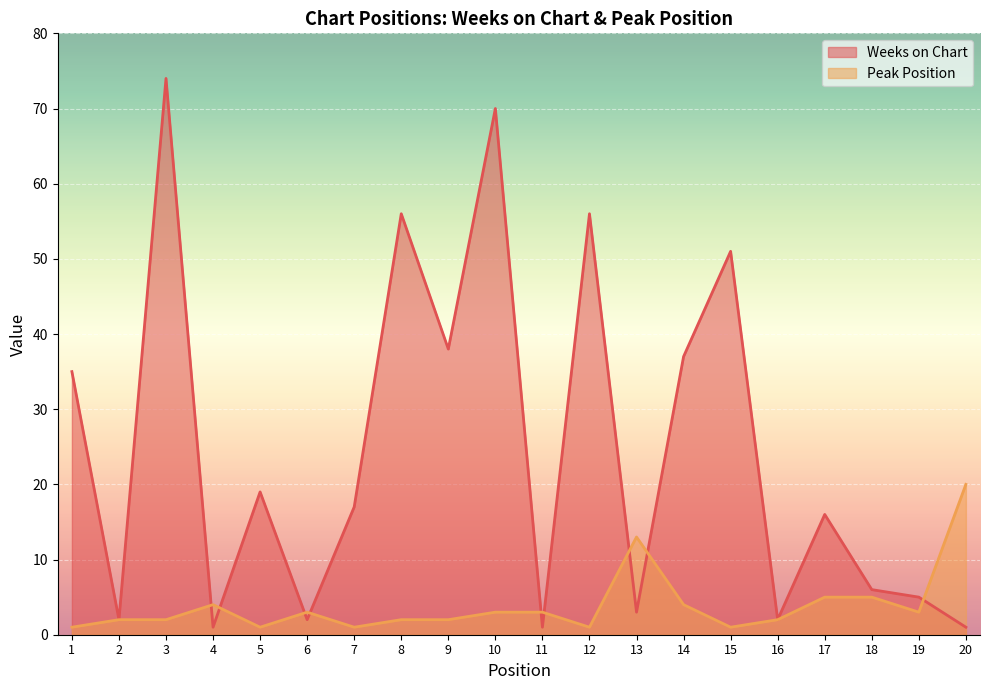

Between 4 and 5, which series saw the biggest shift?

Weeks on Chart